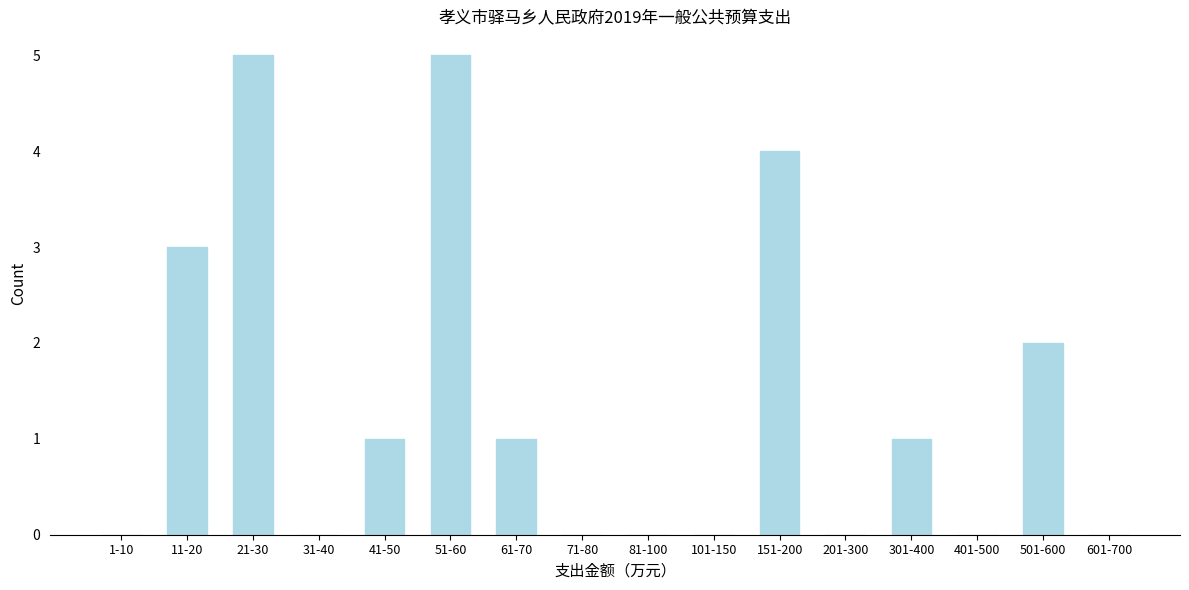

Reading left to right, extract all data points from this chart.

1-10=0	11-20=3	21-30=5	31-40=0	41-50=1	51-60=5	61-70=1	71-80=0	81-100=0	101-150=0	151-200=4	201-300=0	301-400=1	401-500=0	501-600=2	601-700=0